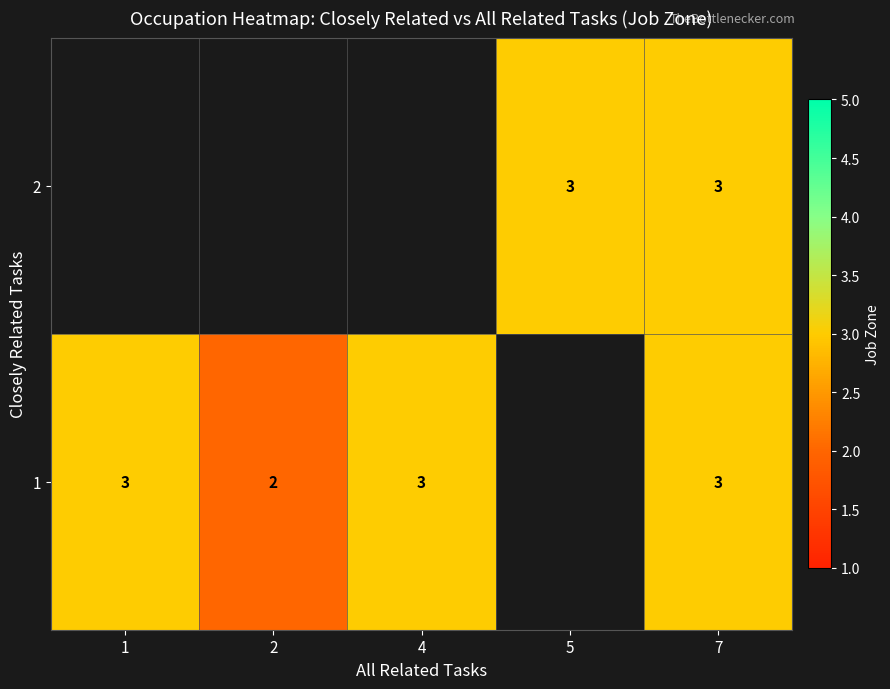

Between 7 and 4, which is larger?

7